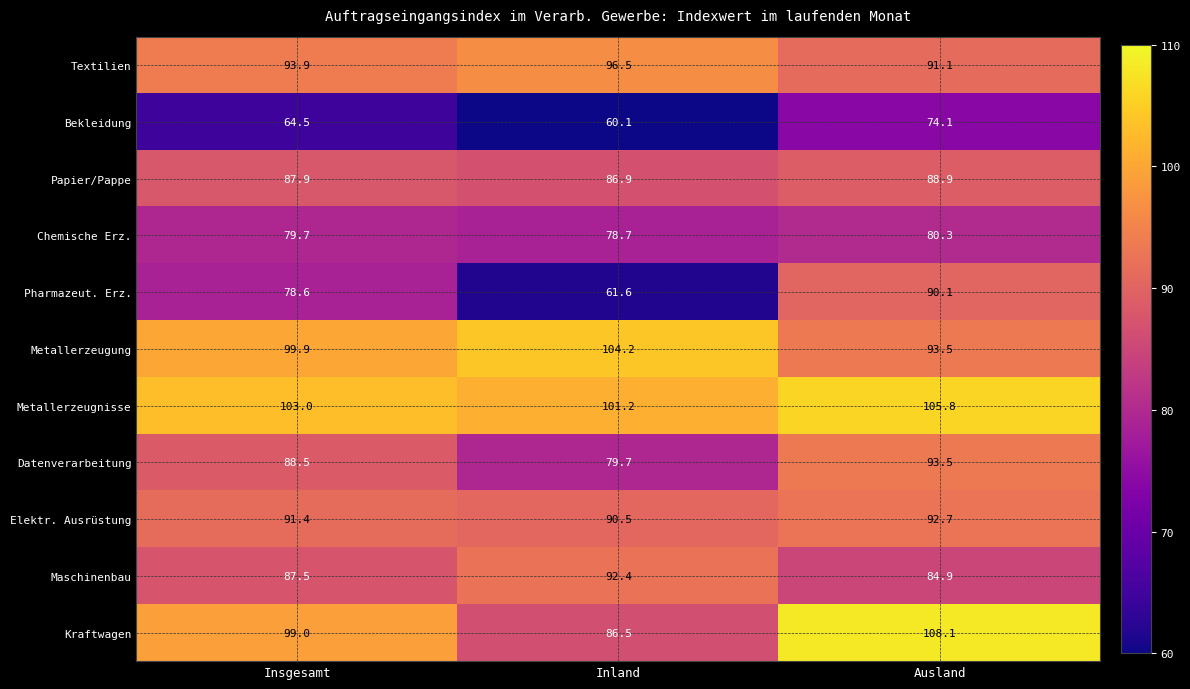

What is the spread (max minus min) of values at Inland?

44.1